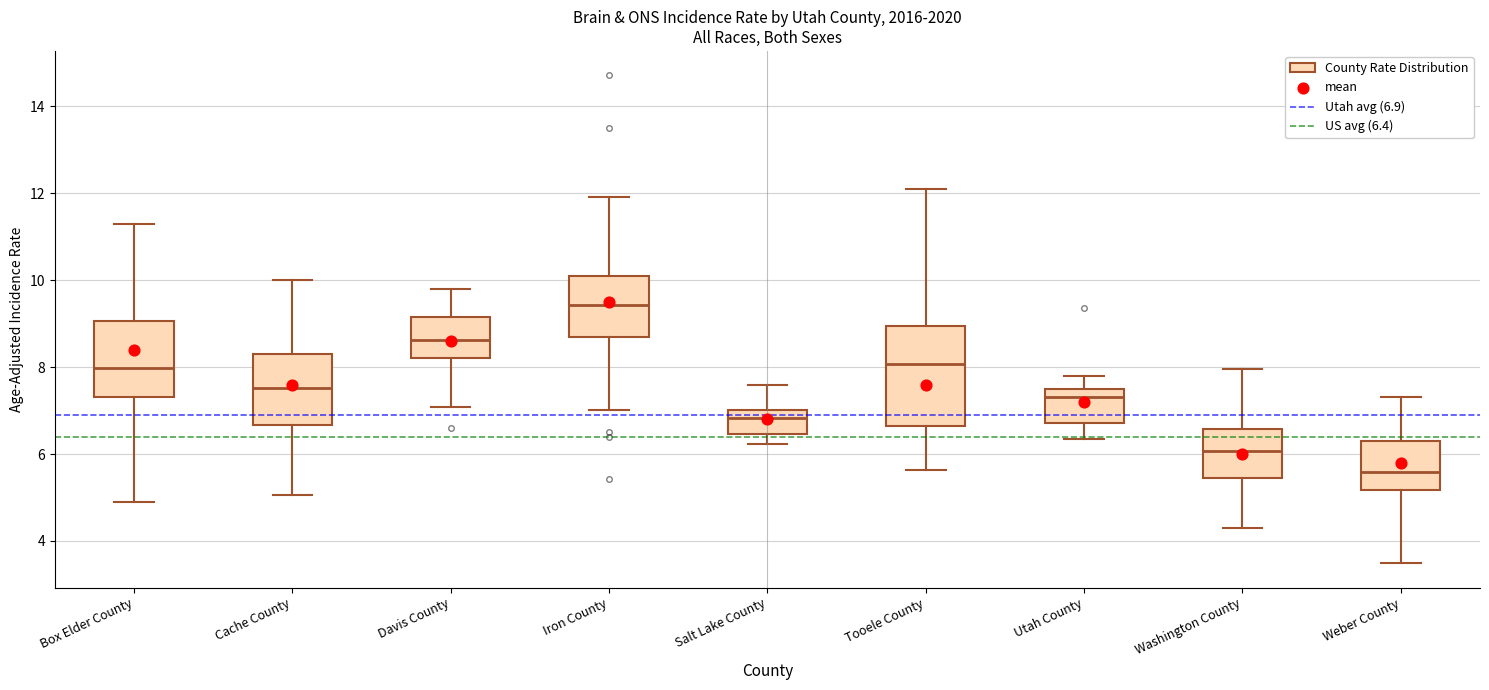

Reading left to right, transcribe this box plot: for each box, give where its median line is, the range the box spans, and where its two whiskers end, as read against the y-axis. The values are not printed on the chart, so give them approximately, as read against the axis.

Box Elder County: median 8.0, box 7.4 to 9.0, whiskers 4.8 to 11.4
Cache County: median 7.6, box 6.6 to 8.4, whiskers 5.0 to 10.0
Davis County: median 8.6, box 8.2 to 9.2, whiskers 7.0 to 9.8
Iron County: median 9.4, box 8.6 to 10.2, whiskers 7.0 to 12.0
Salt Lake County: median 6.8, box 6.4 to 7.0, whiskers 6.2 to 7.6
Tooele County: median 8.0, box 6.6 to 9.0, whiskers 5.6 to 12.2
Utah County: median 7.4 (just below the box's upper edge), box 6.8 to 7.4, whiskers 6.4 to 7.8
Washington County: median 6.0, box 5.4 to 6.6, whiskers 4.2 to 8.0
Weber County: median 5.6, box 5.2 to 6.4, whiskers 3.4 to 7.4